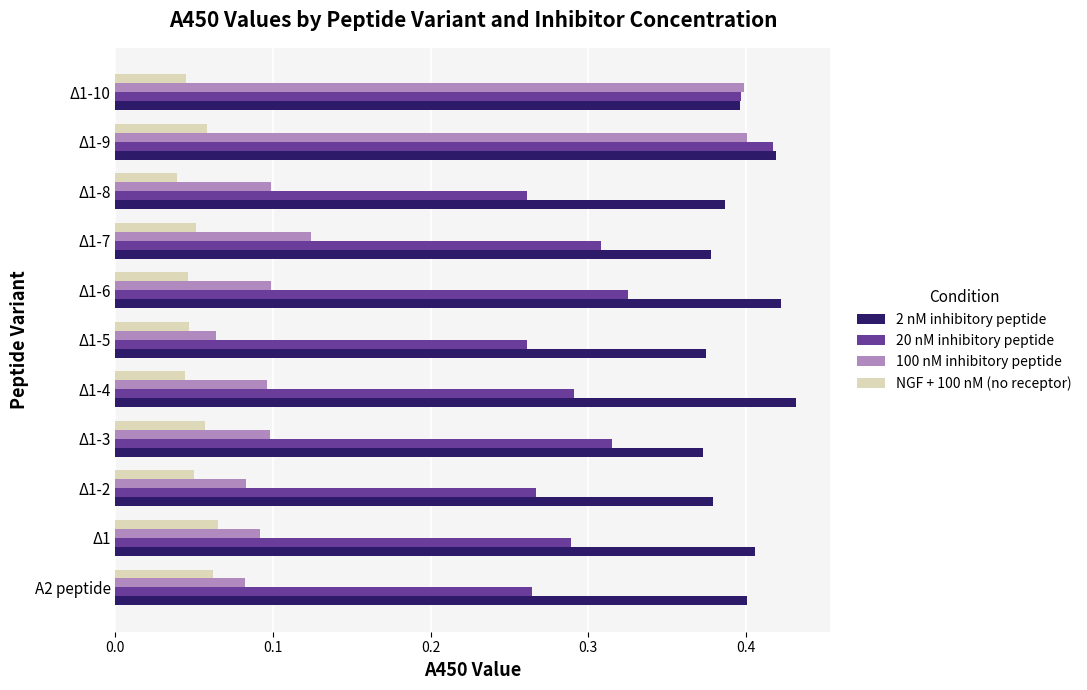

Is it true that NGF + 100 nM (no receptor) equals 0.1 at Δ1-9?

True